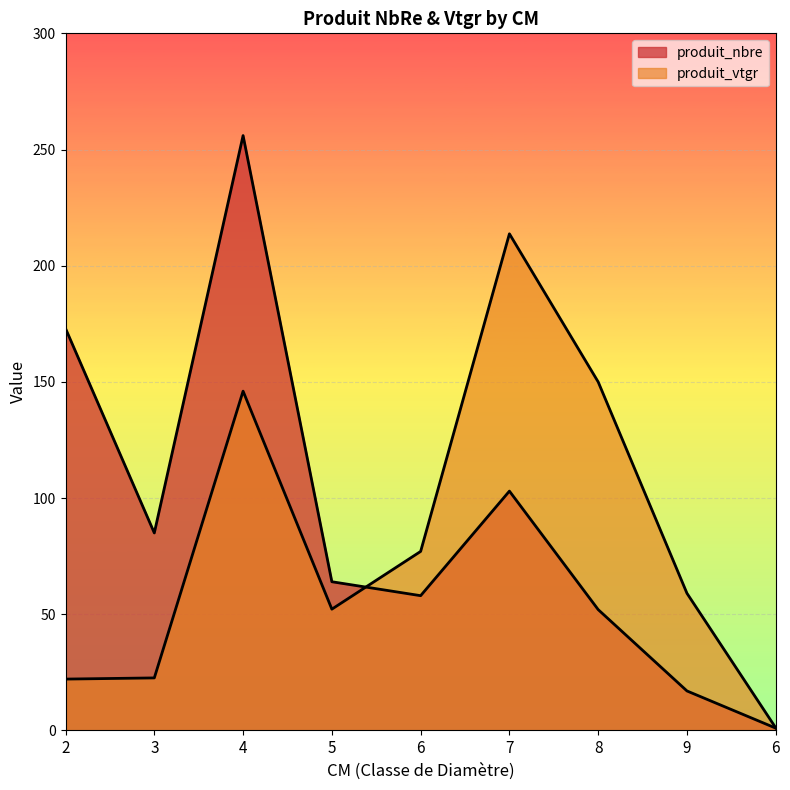

What is the spread (max minus min) of values at 7?

110.7